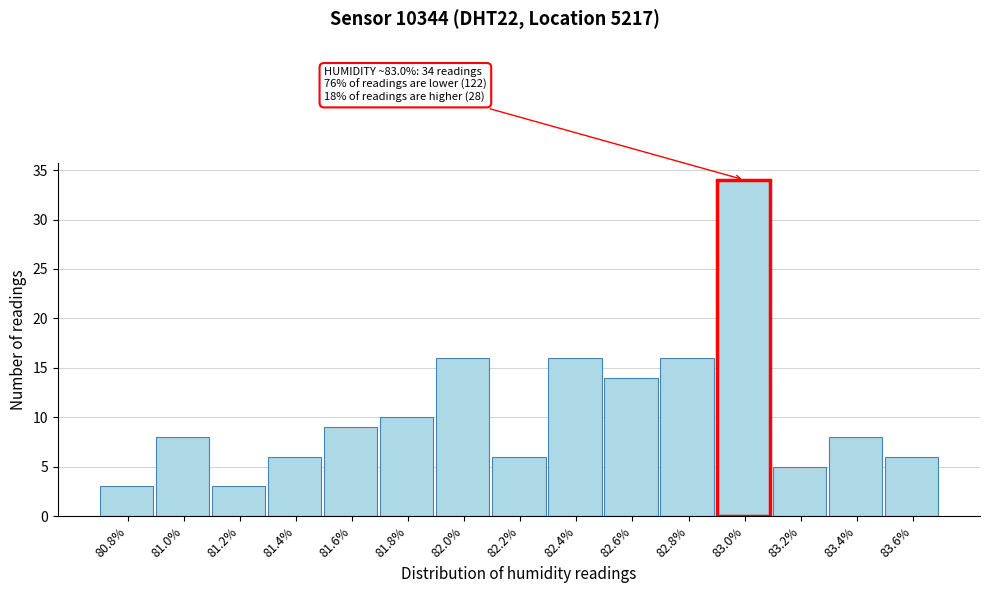

Which range on the x-axis has the tallest bar?

82.9 to 83.1